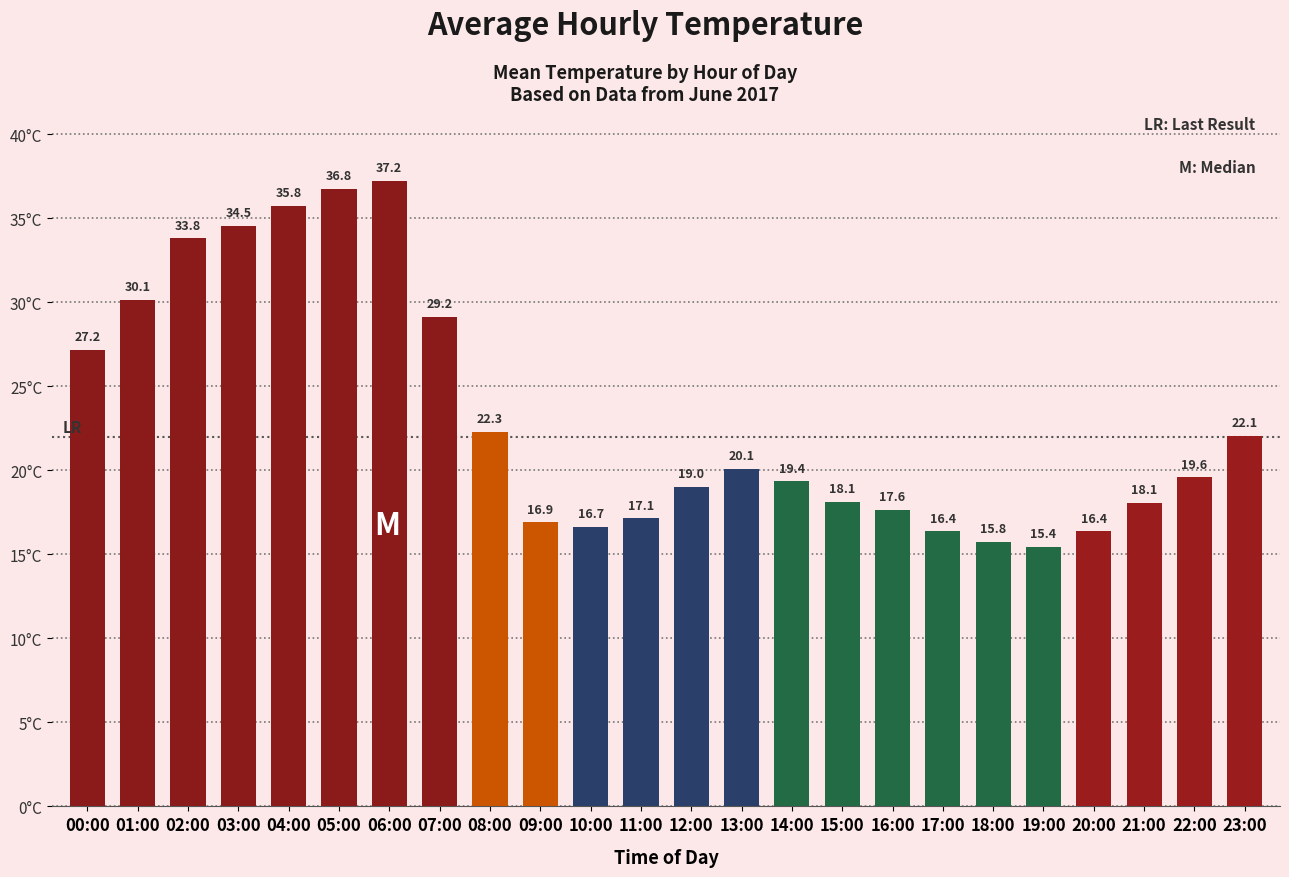

Is it true that the value at 12:00 is 19.0?

True